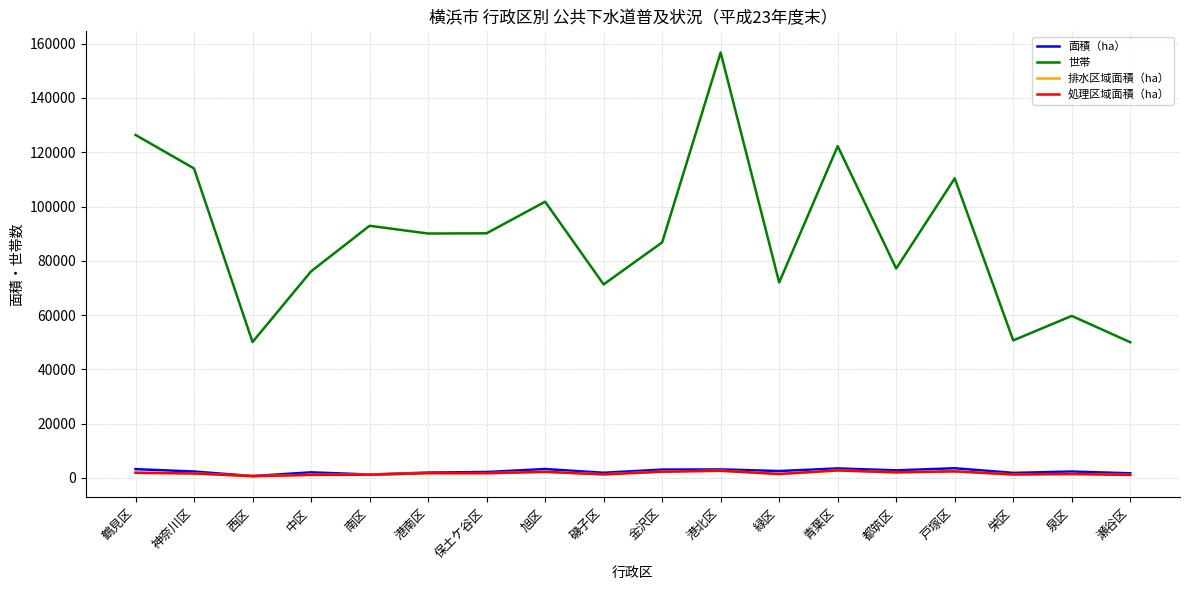

Where is the first local maximum for 世帯?

南区